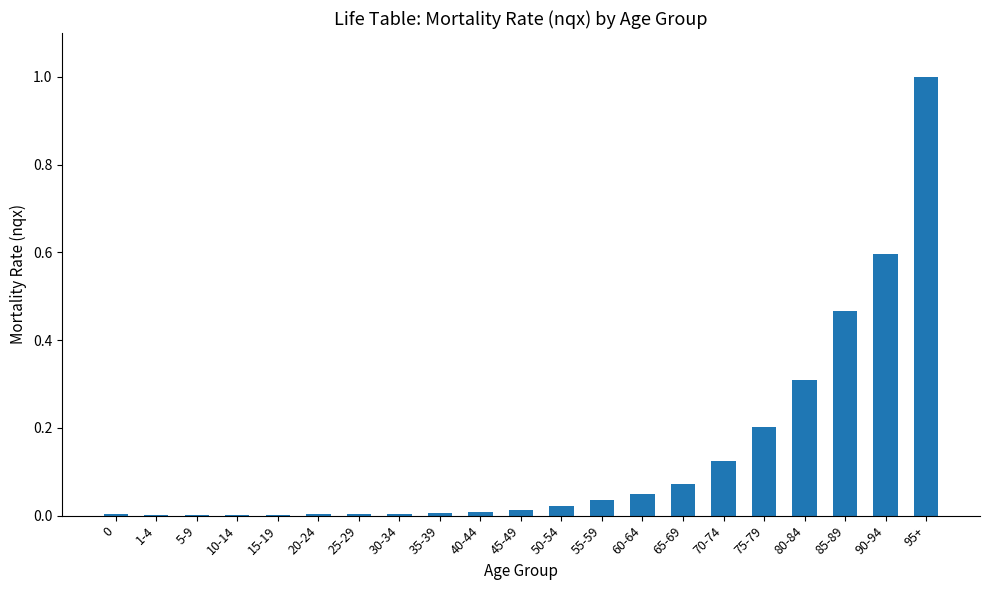

Does the chart contain stacked bars?

No